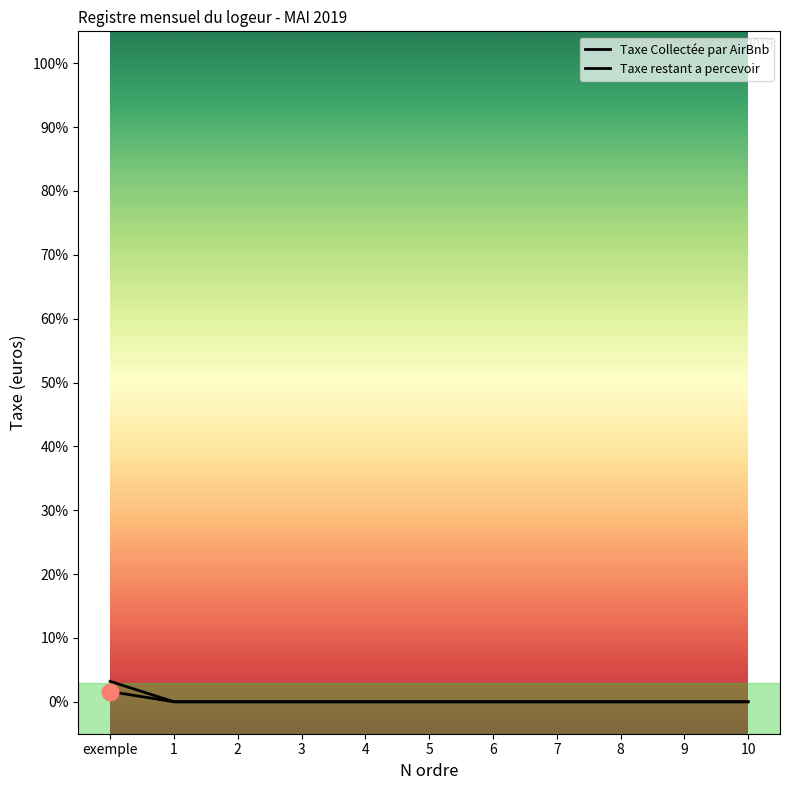

Reading left to right, list all the values displayed in this chart.

Taxe Collectée par AirBnb: exemple=3.2	1=0.0	2=0.0	3=0.0	4=0.0	5=0.0	6=0.0	7=0.0	8=0.0	9=0.0	10=0.0
Taxe restant a percevoir: exemple=1.6	1=0.0	2=0.0	3=0.0	4=0.0	5=0.0	6=0.0	7=0.0	8=0.0	9=0.0	10=0.0